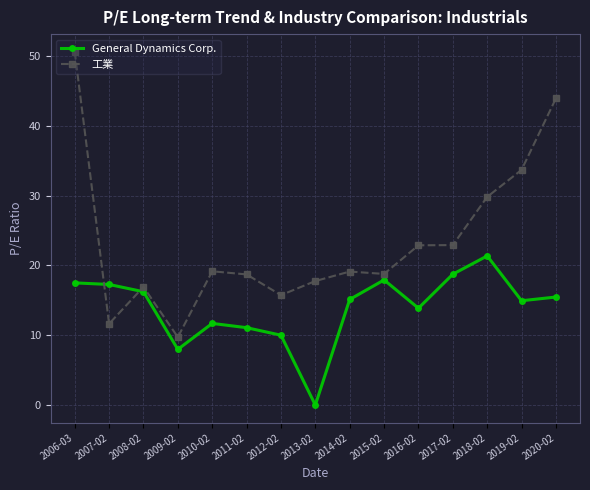

What is the label of the 7th point from the left?

2012-02